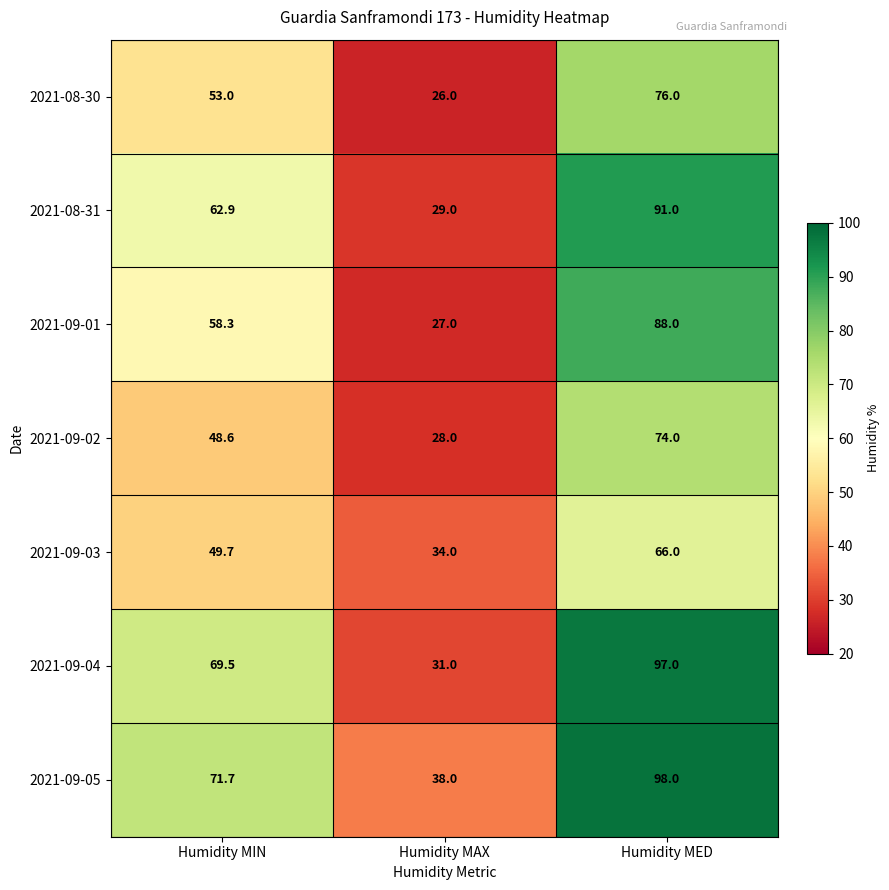

What is the minimum value shown in the chart?

26.0